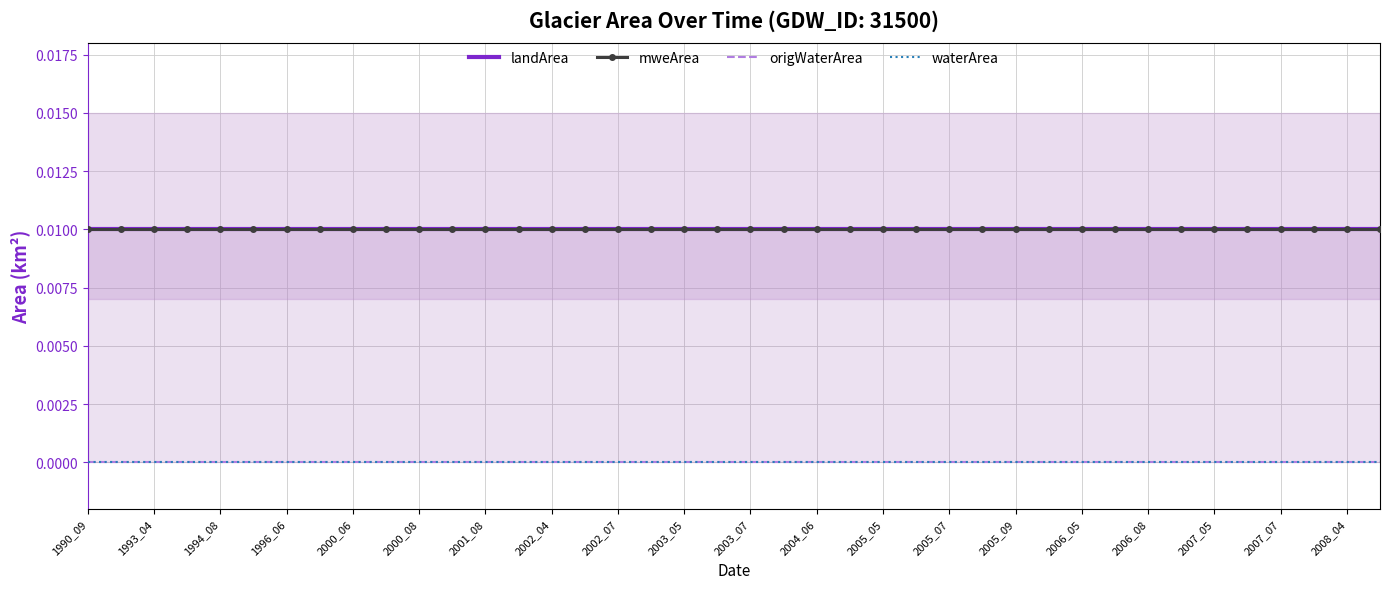

Which series has the largest total across all categories?

landArea